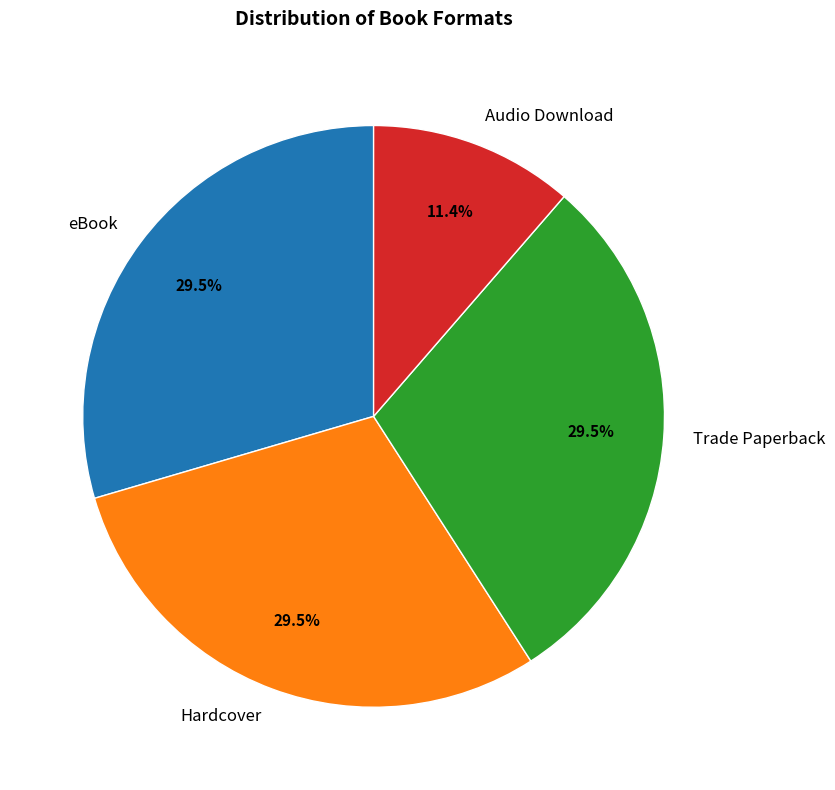

To the nearest percent, what is the average slice percentage?

25%